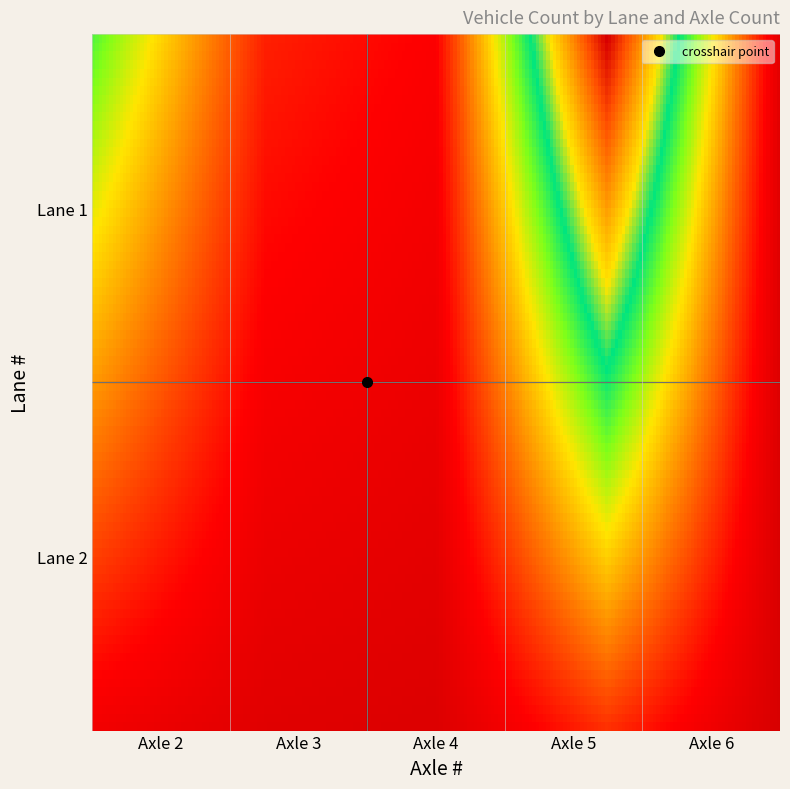

Which category has the highest value across all series?

Lane 1 - Axle 5